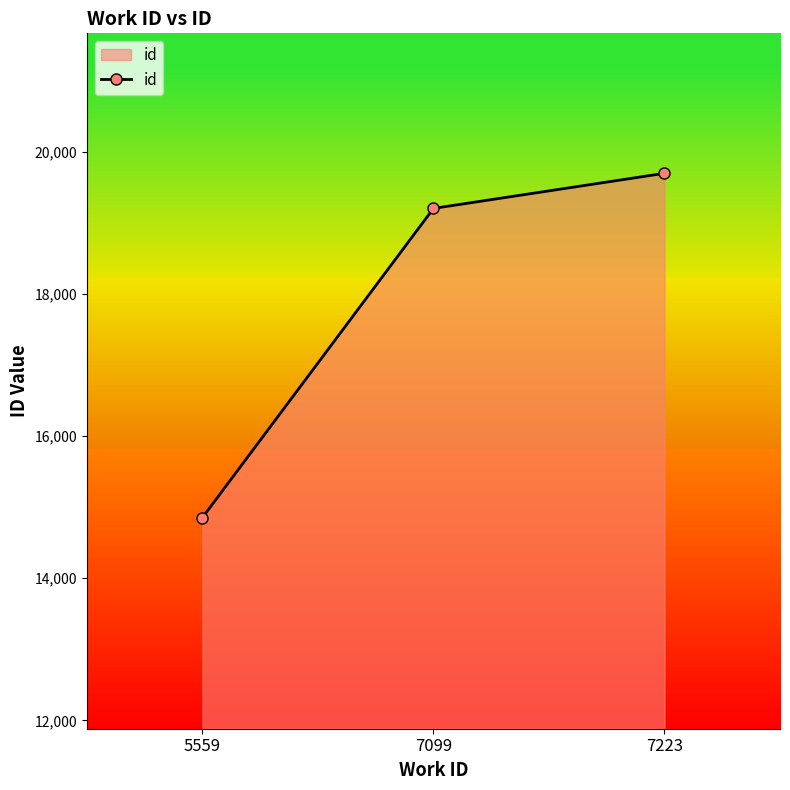

What is the change in value from 5559 to 7099?

+4351